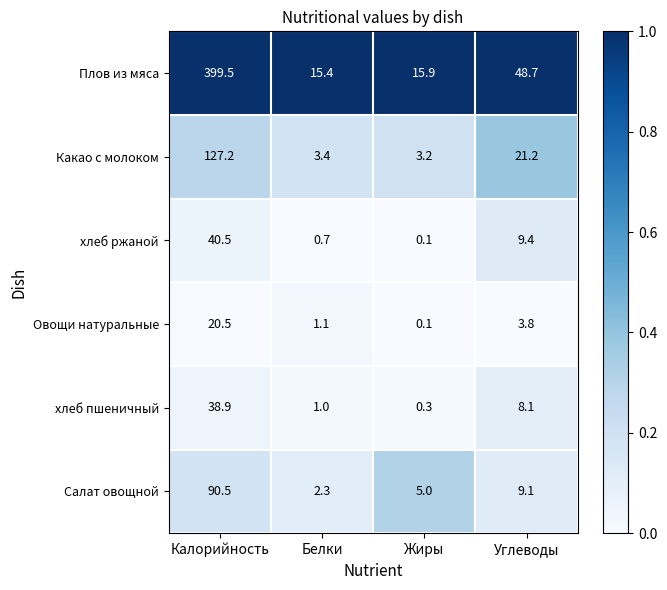

At how many categories does at least one series exceed 0?

4